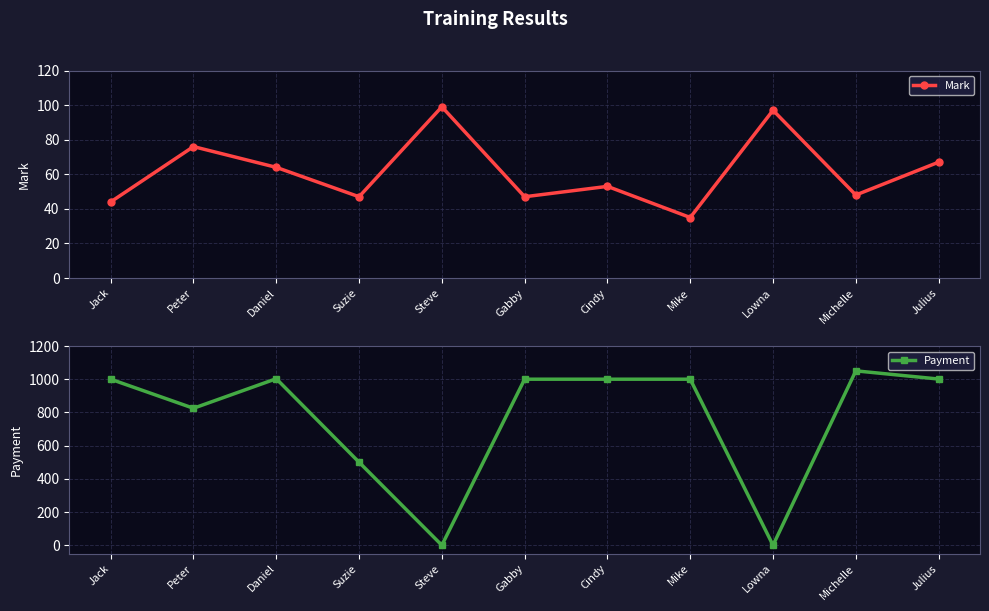

Reading right to left, transcribe all the data shown in this chart.

Mark: Julius=67.0	Michelle=48.0	Lowna=97.0	Mike=35.0	Cindy=53.0	Gabby=47.0	Steve=99.0	Suzie=47.0	Daniel=64.0	Peter=76.0	Jack=44.0
Payment: Julius=1001.0	Michelle=1050.3	Lowna=0.0	Mike=1000.0	Cindy=1000.0	Gabby=1000.0	Steve=0.0	Suzie=500.0	Daniel=1003.0	Peter=825.0	Jack=1000.0